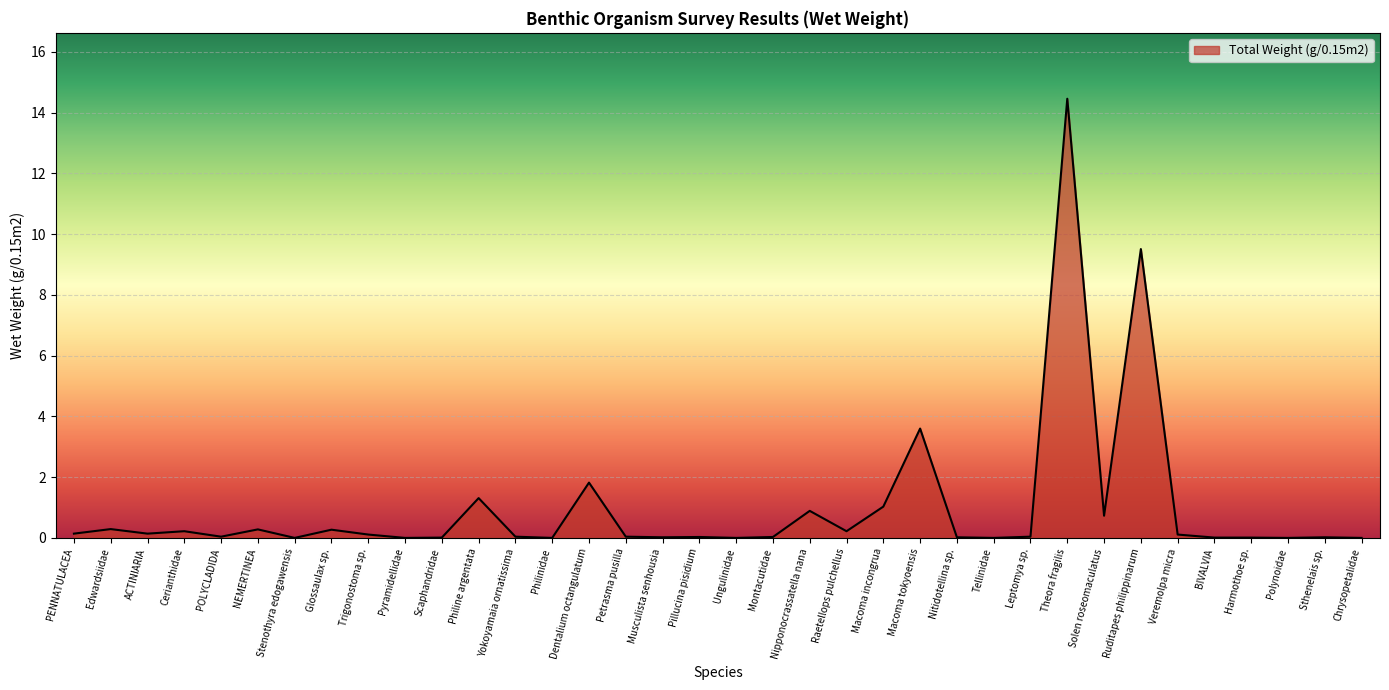

What value does the data have at Edwardsiidae?

0.3